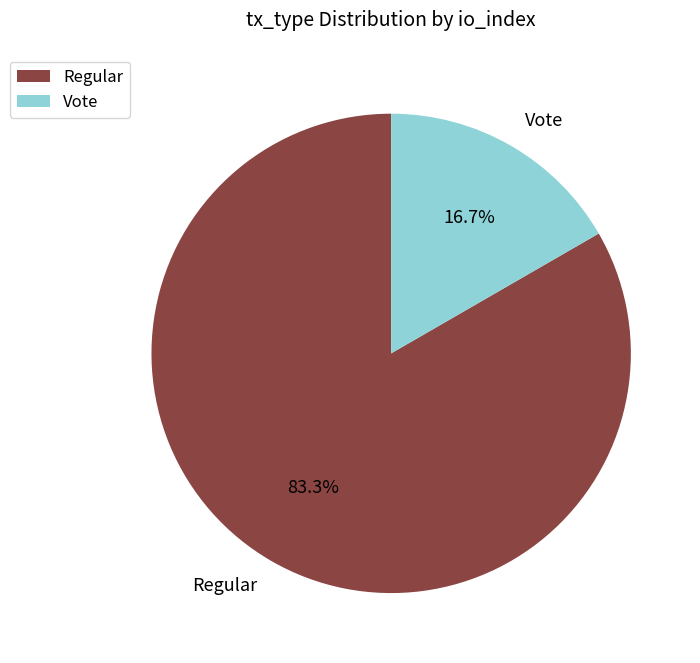

What is the largest slice in the pie chart?

Regular